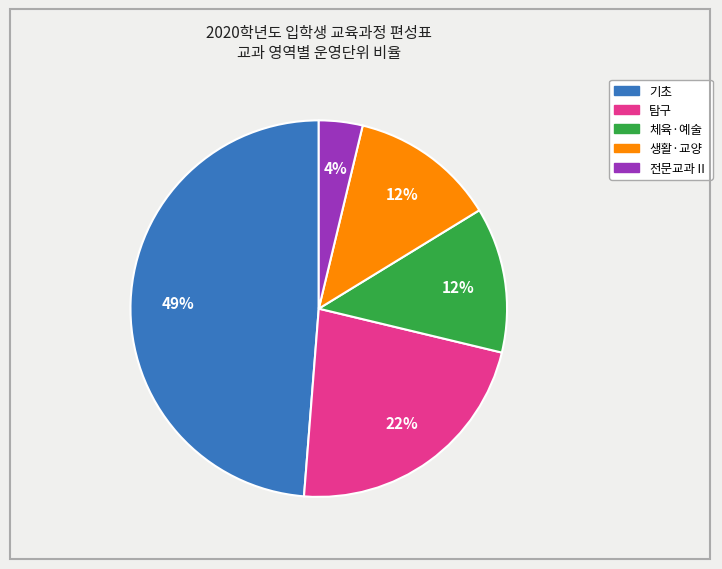

What is the smallest slice in the pie chart?

전문교과Ⅱ